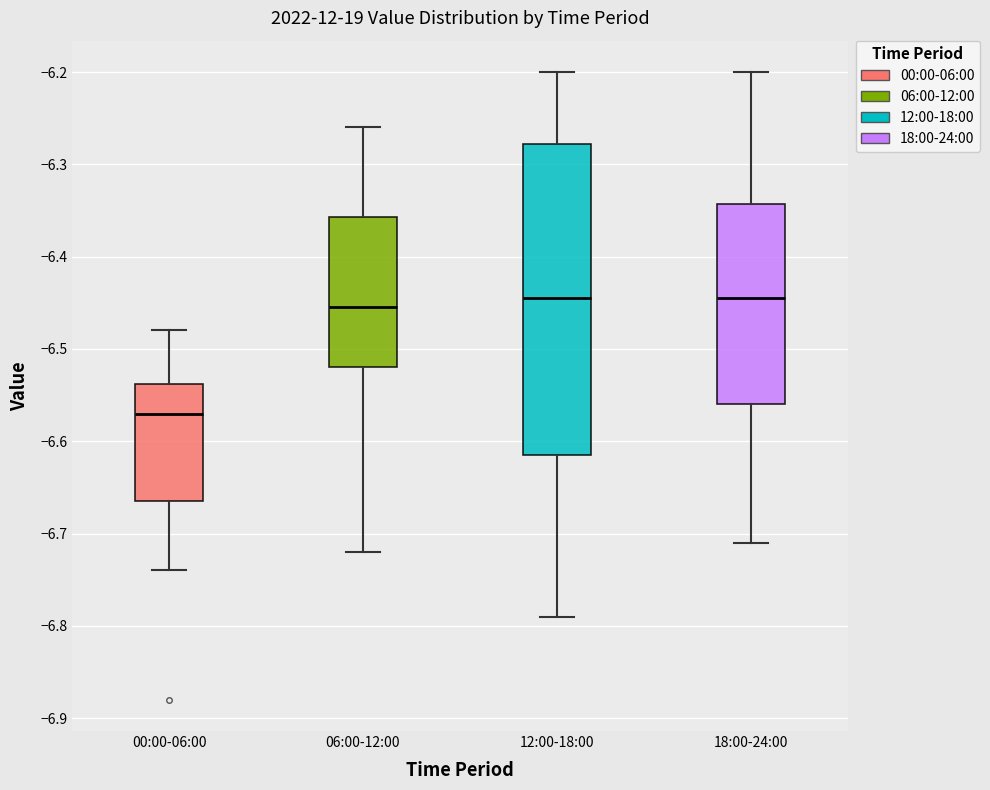

Where does the lower whisker of the box for 12:00-18:00 end on the y-axis? The values are not printed on the chart, so give them approximately, as read against the axis.

-6.79